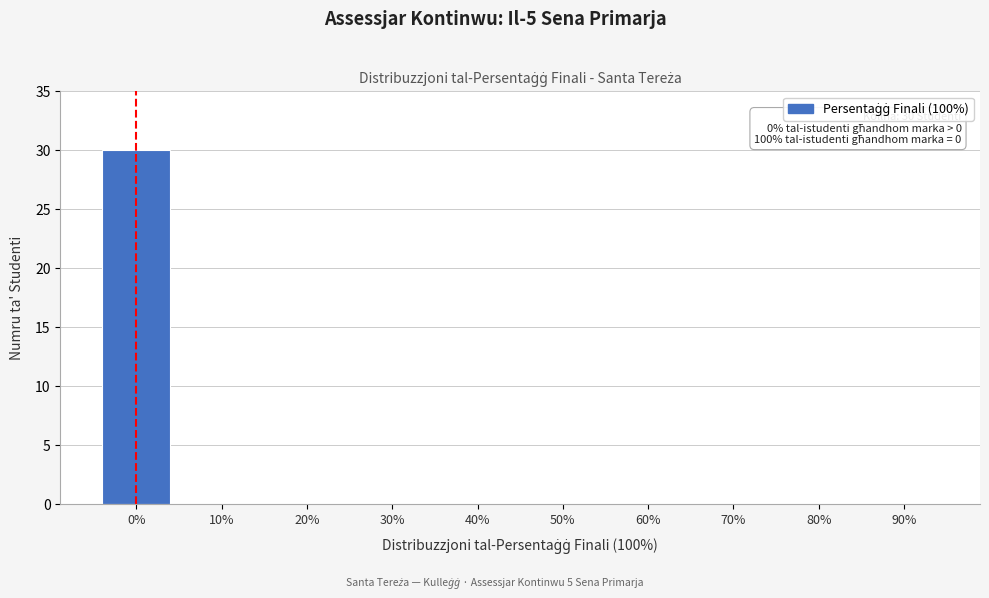

Reading left to right, extract all data points from this chart.

0%=30	10%=0	20%=0	30%=0	40%=0	50%=0	60%=0	70%=0	80%=0	90%=0